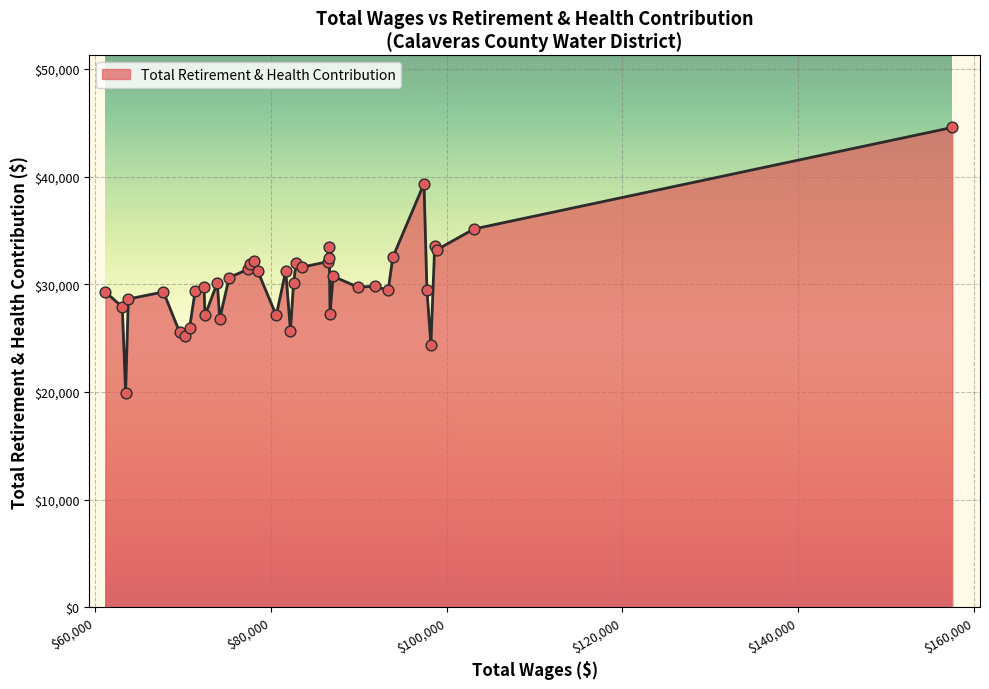

What is the smallest value displayed?

19936